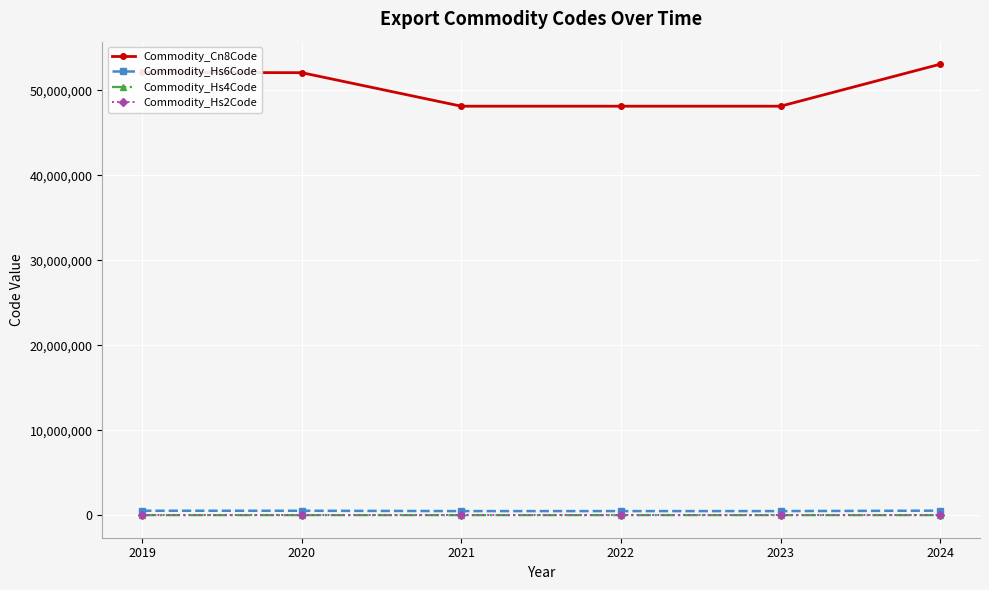

True or false: Commodity_Cn8Code has a value of 31928419 at 2021.

False